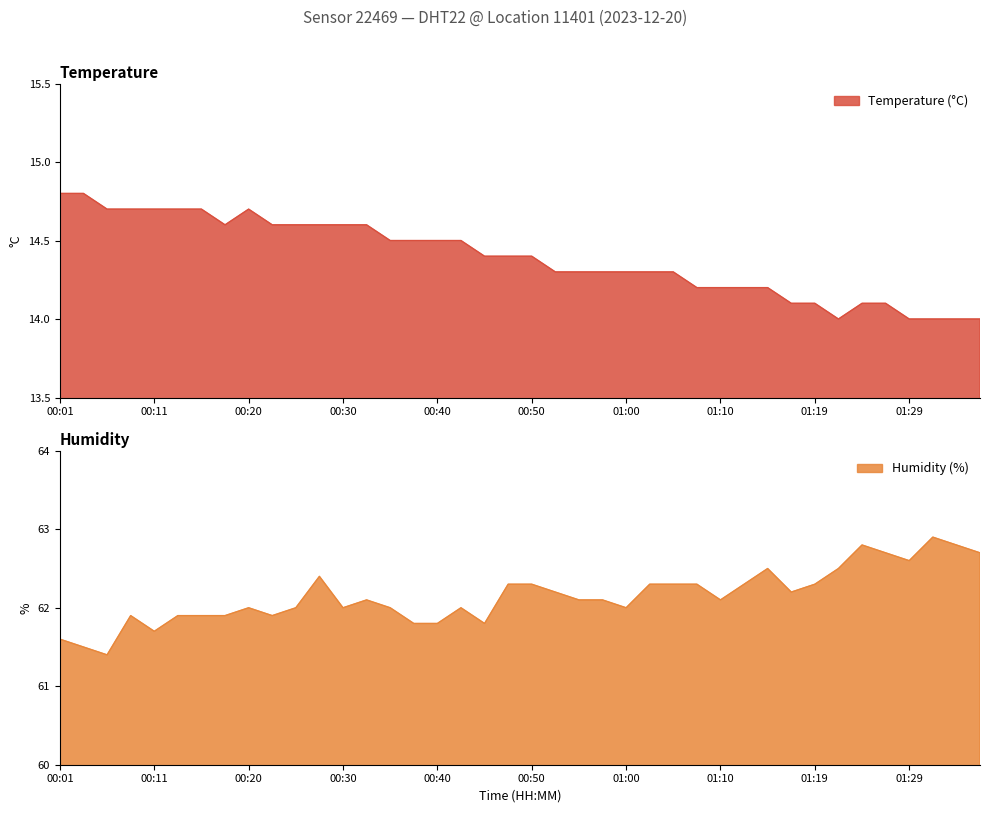

Does the chart have visible grid lines?

No